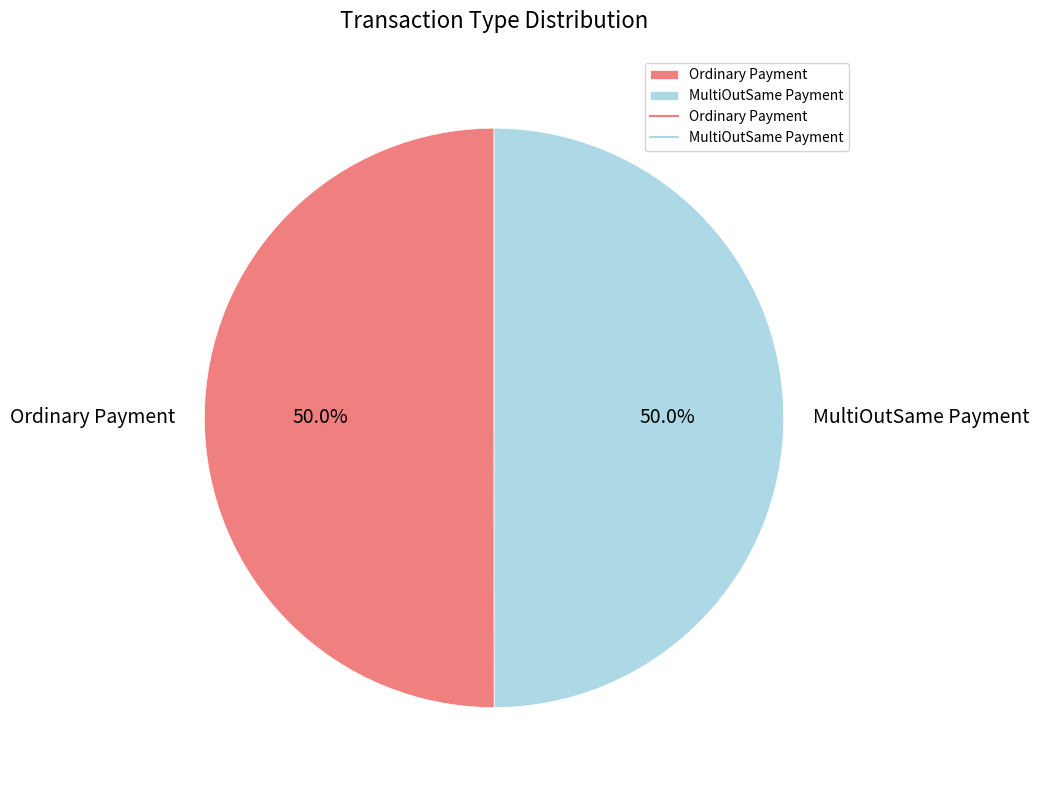

Do MultiOutSame Payment and Ordinary Payment together represent more than half of the pie?

Yes